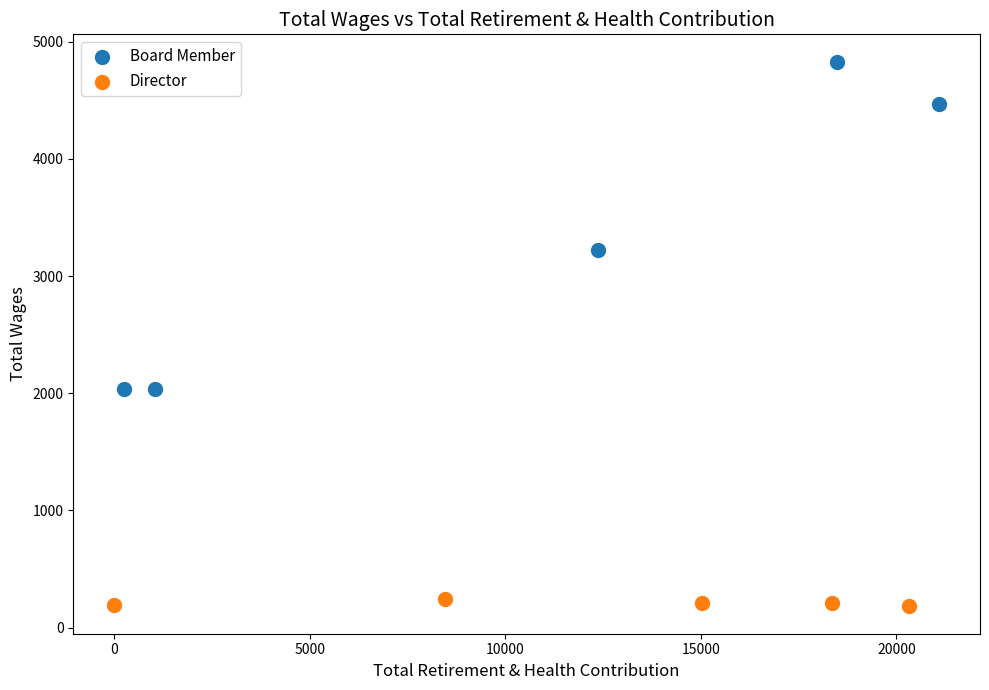

Which series has the largest Y range (max minus min)?

Board Member